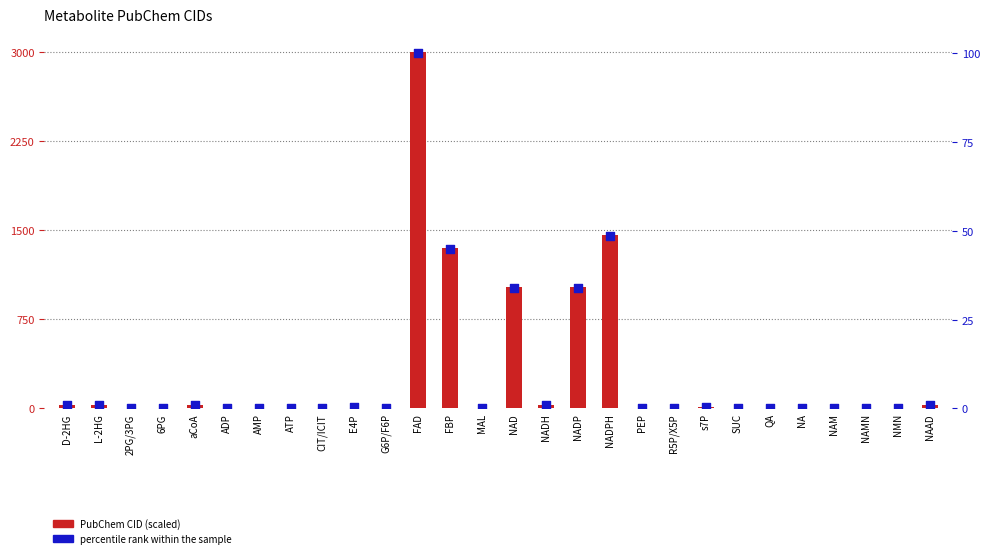

Which series has the widest spread of Y values?

PubChem CID (scaled)